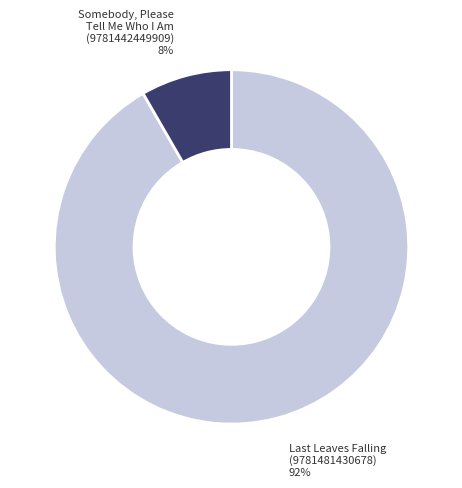

To the nearest percent, what percentage of the pie is Somebody, Please Tell Me Who I Am (9781442449909)?

8%